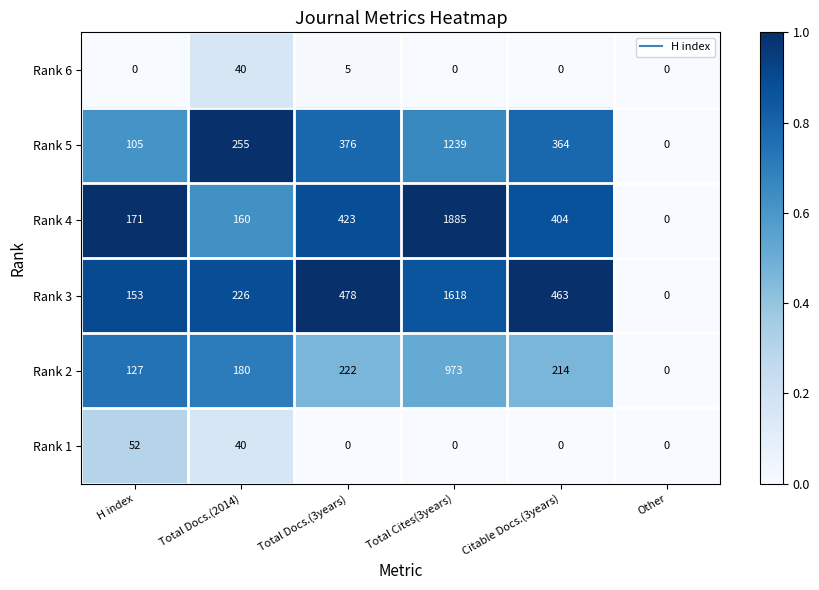

Which category has the lowest value in the Rank 5 series?

Other